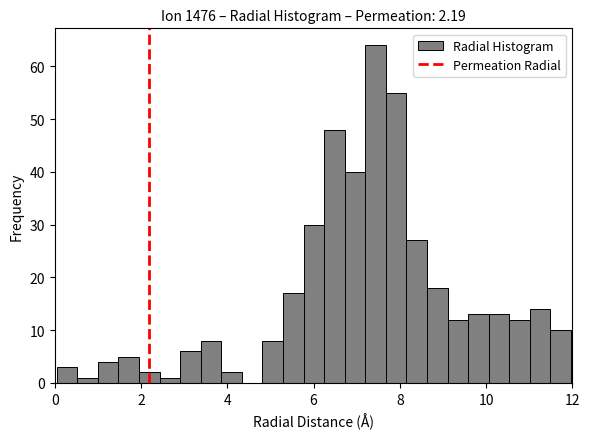

Read against the x-axis, roughly where is the centre of the tallest bar?

7.4